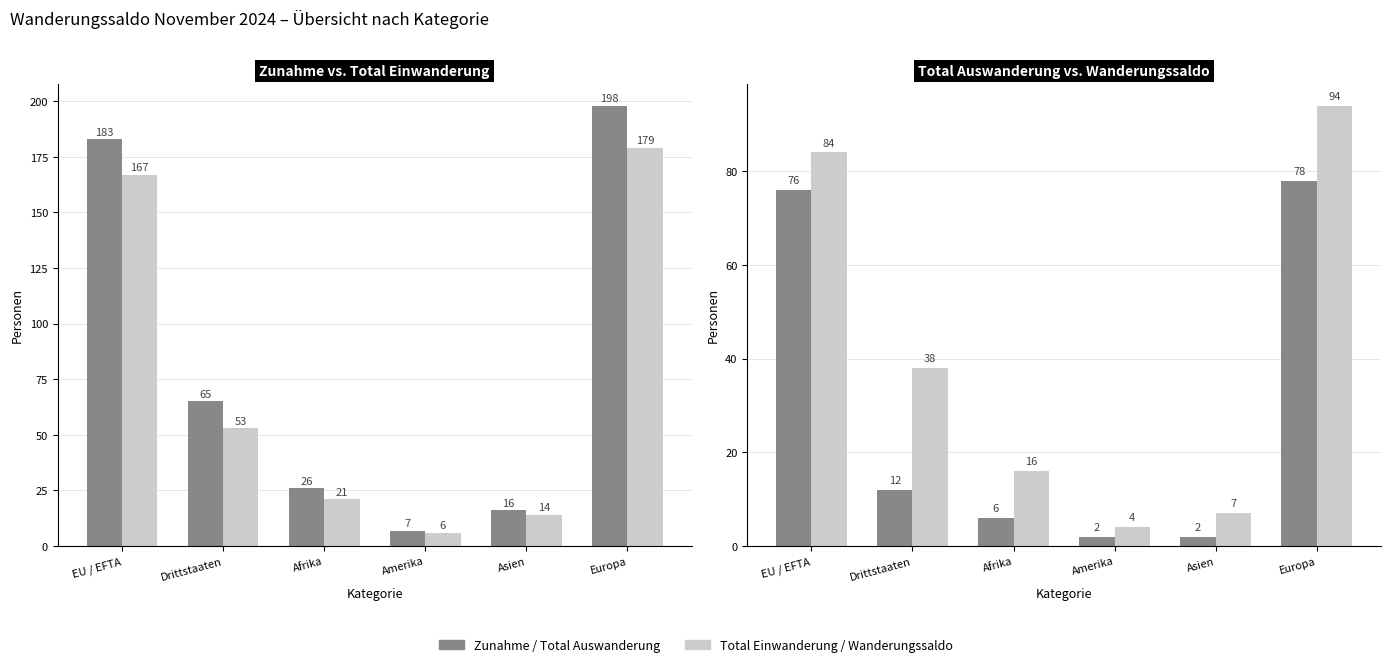

Is it true that Total Auswanderung equals 2 at Asien?

True